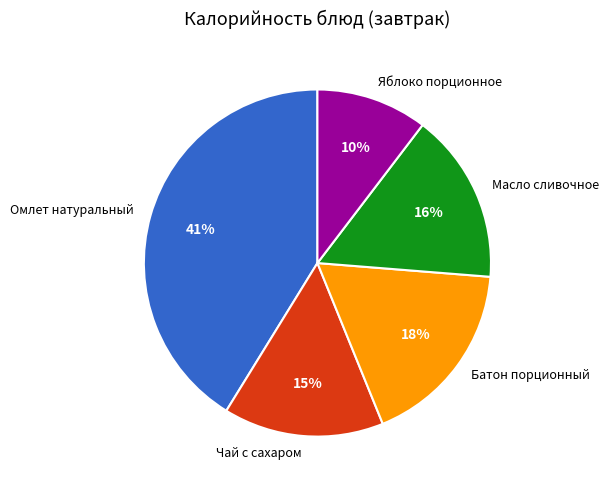

Which has a higher value, Масло сливочное or Батон порционный?

Батон порционный